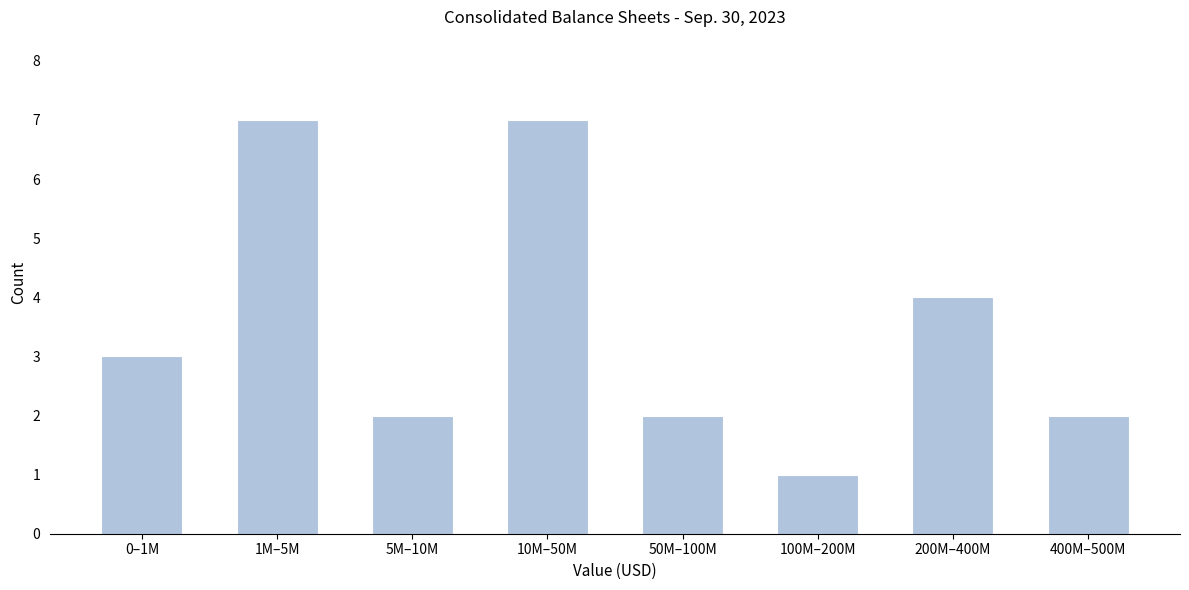

Reading left to right, transcribe all the data shown in this chart.

0–1M=3	1M–5M=7	5M–10M=2	10M–50M=7	50M–100M=2	100M–200M=1	200M–400M=4	400M–500M=2